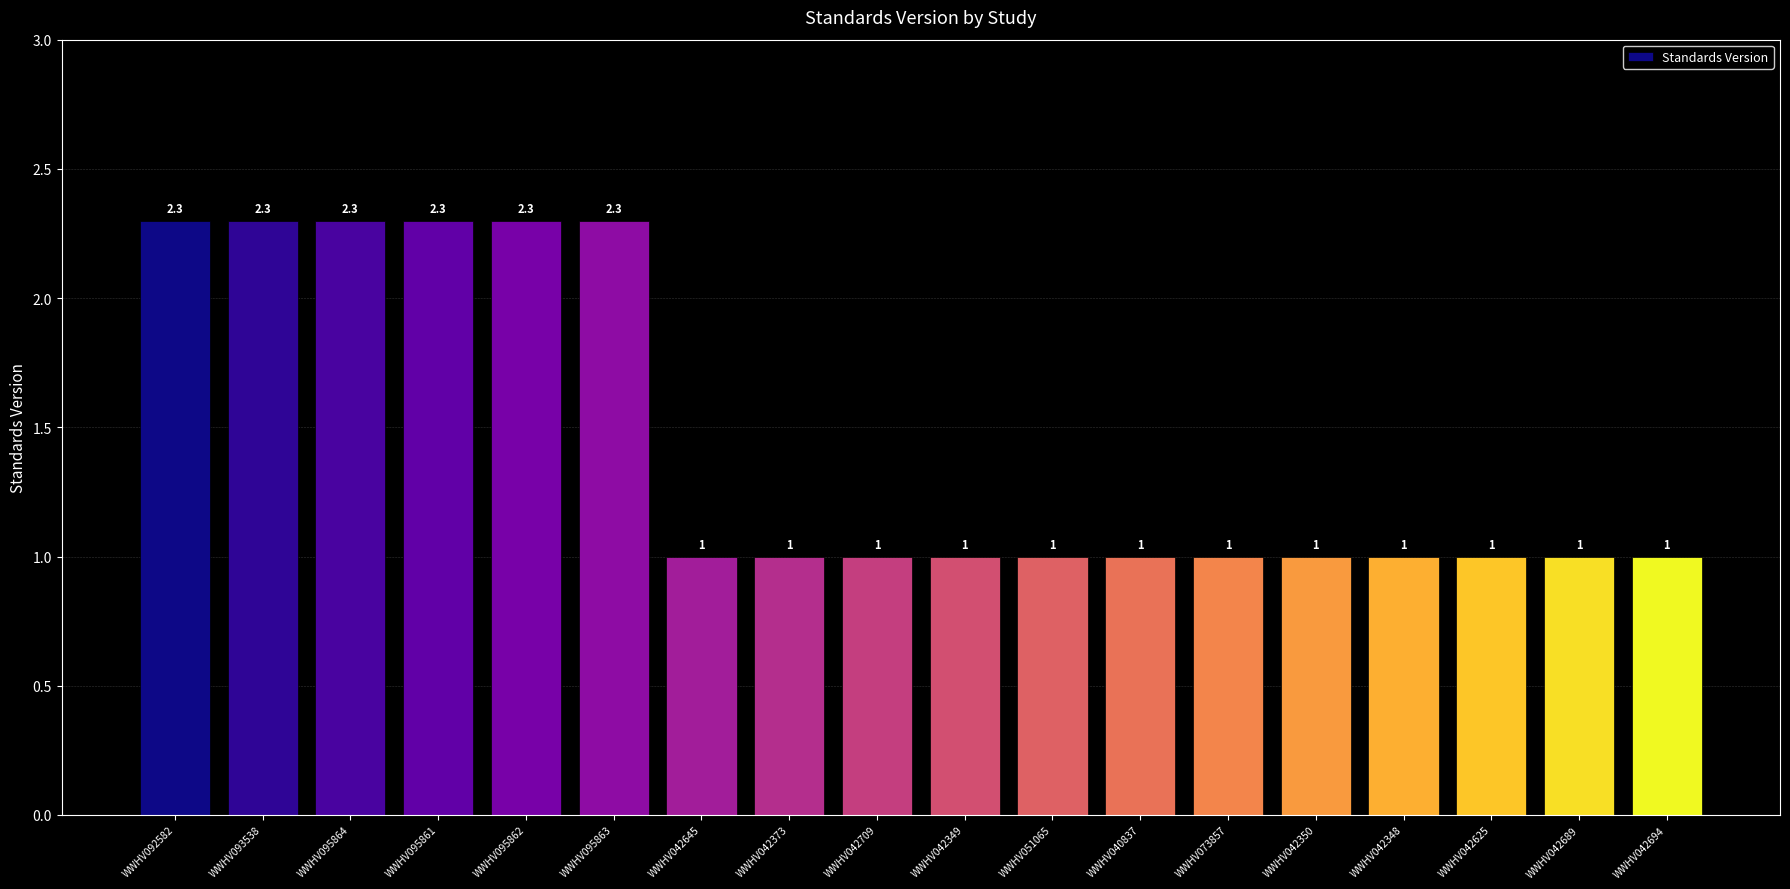

Reading left to right, list all the values displayed in this chart.

WWHV092582=2.3	WWHV093538=2.3	WWHV095864=2.3	WWHV095861=2.3	WWHV095862=2.3	WWHV095863=2.3	WWHV042645=1.0	WWHV042373=1.0	WWHV042709=1.0	WWHV042349=1.0	WWHV051065=1.0	WWHV040837=1.0	WWHV073857=1.0	WWHV042350=1.0	WWHV042348=1.0	WWHV042625=1.0	WWHV042689=1.0	WWHV042694=1.0